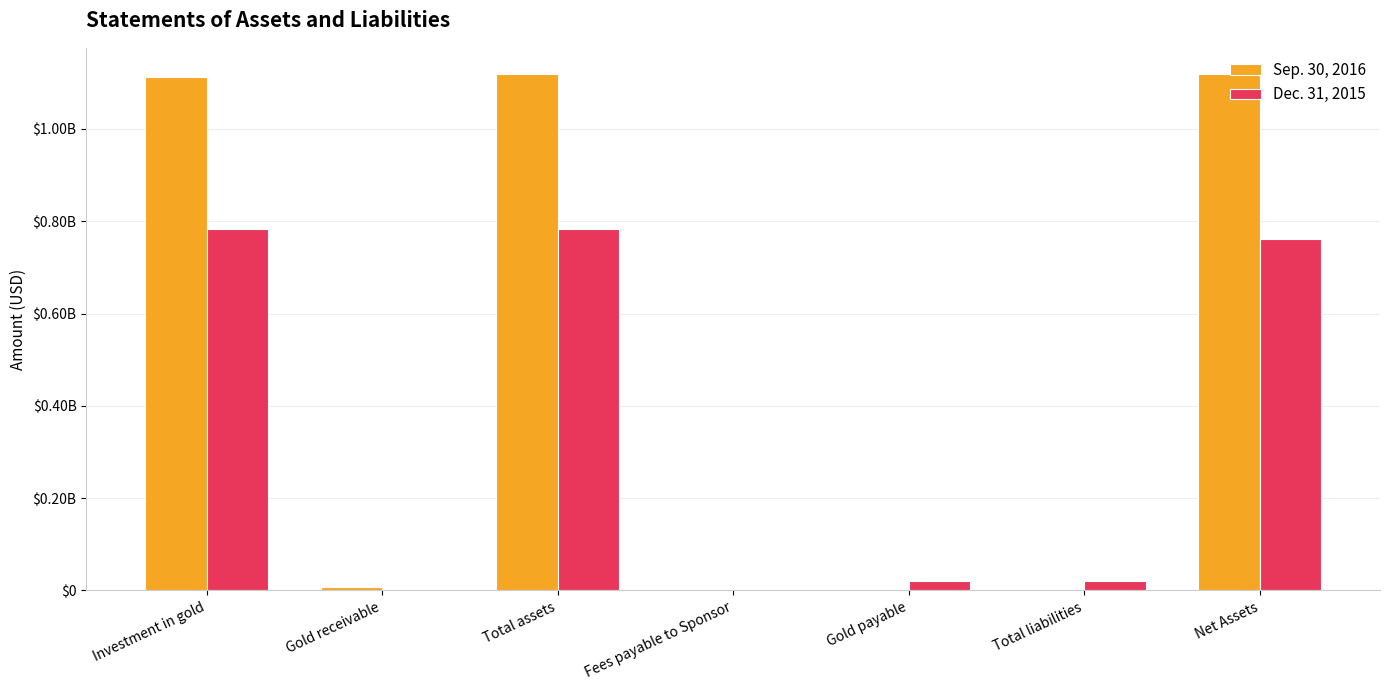

Are the bars grouped side by side (vs. stacked)?

Yes